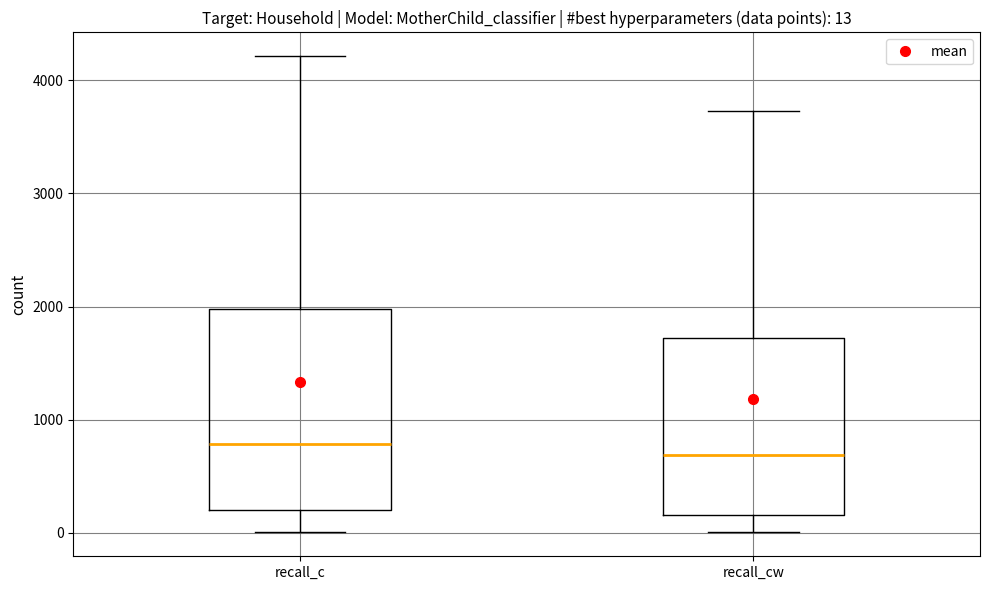

Which box has the highest median line?

recall_c